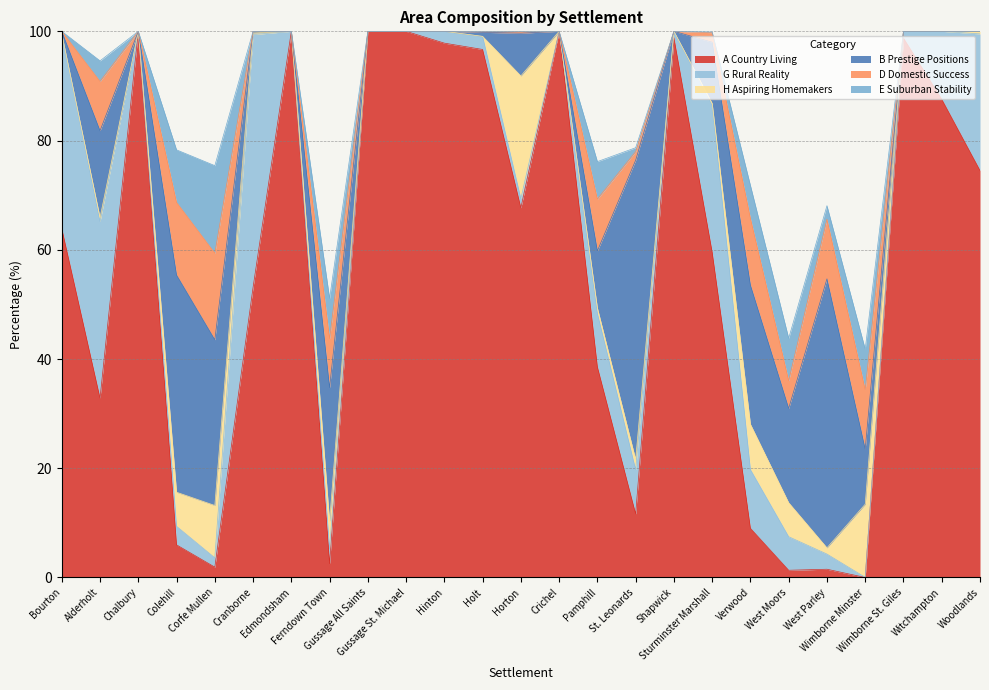

Does the chart display data point markers on the line(s)?

No